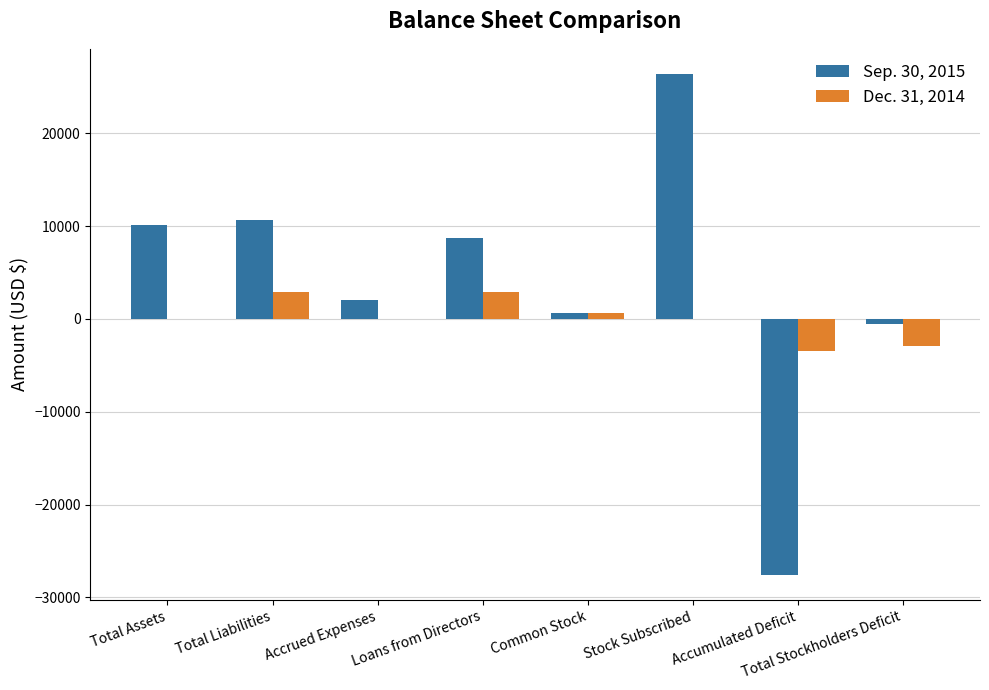

The value of Sep. 30, 2015 at Common Stock is 600. True or false?

True